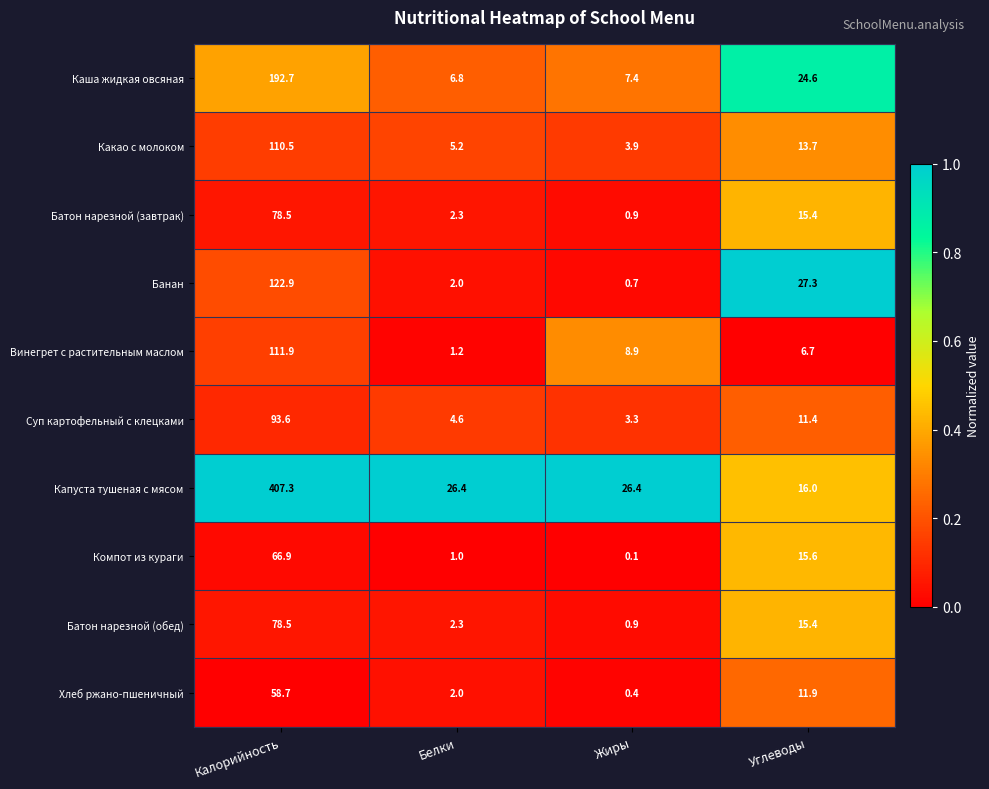

Which series has the largest total across all categories?

Капуста тушеная с мясом